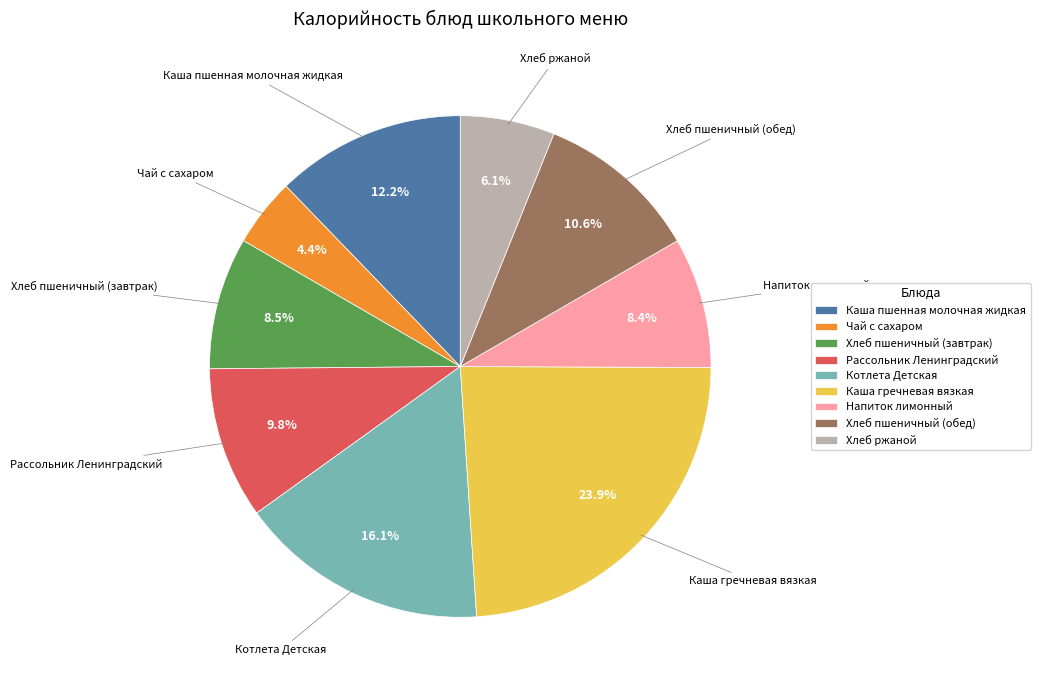

How many segments does this pie chart have?

9